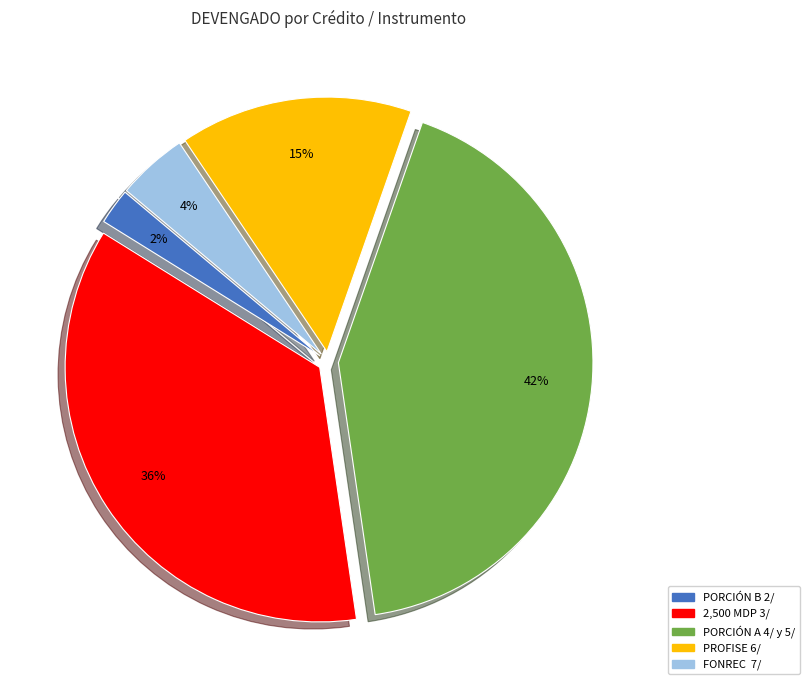

Which category has the smallest portion of the pie?

PORCIÓN B 2/